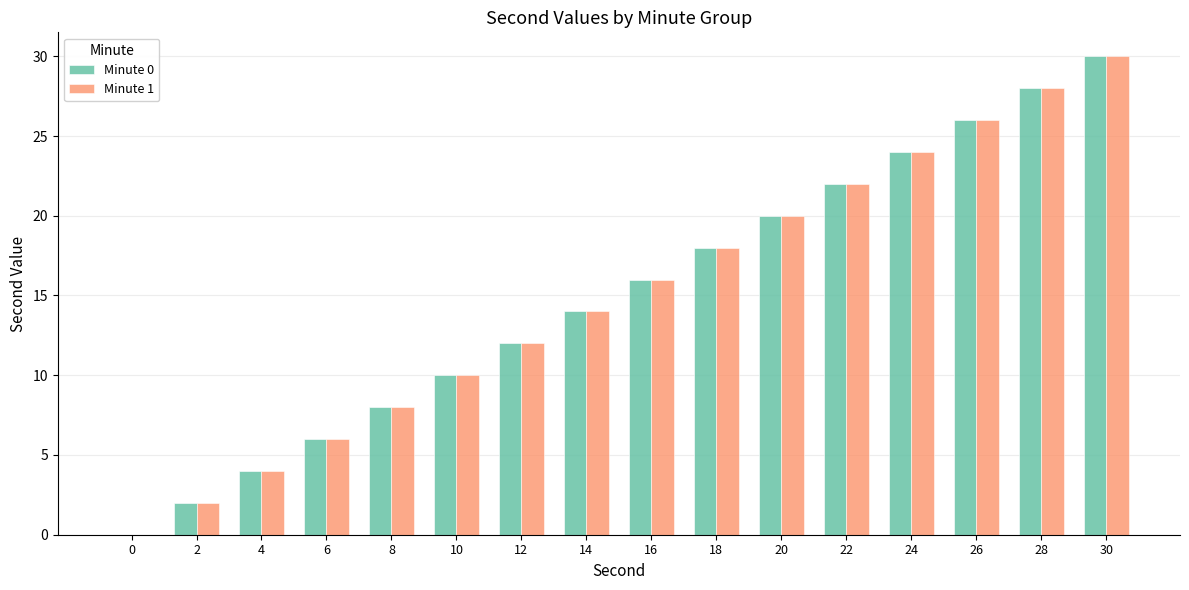

Is the value of Minute 1 at 16 greater than the value of Minute 0 at 20?

No